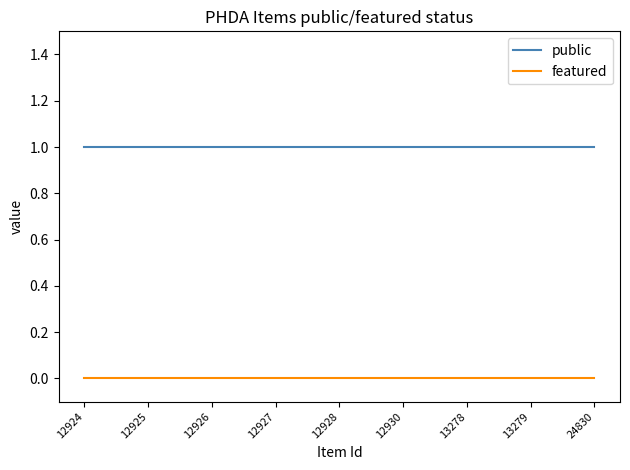

Reading left to right, list all the values displayed in this chart.

public: 1	1	1	1	1	1	1	1	1
featured: 0	0	0	0	0	0	0	0	0